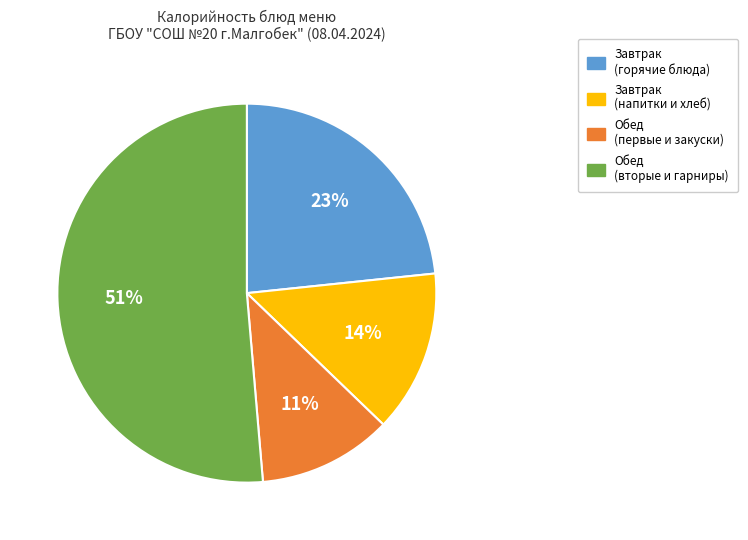

Is there a majority slice in this chart?

Yes